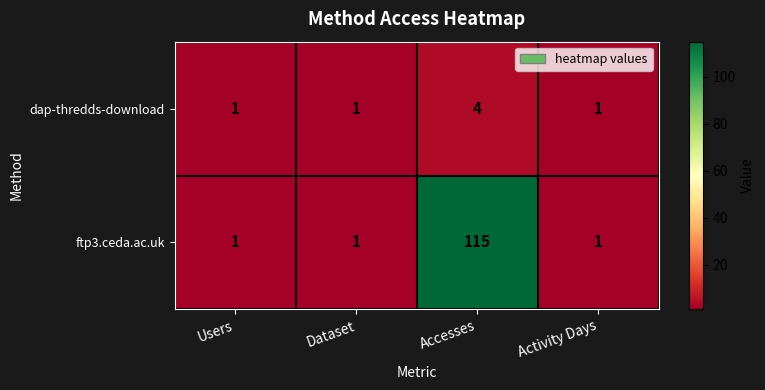

Between Dataset and Accesses, which series saw the biggest shift?

ftp3.ceda.ac.uk